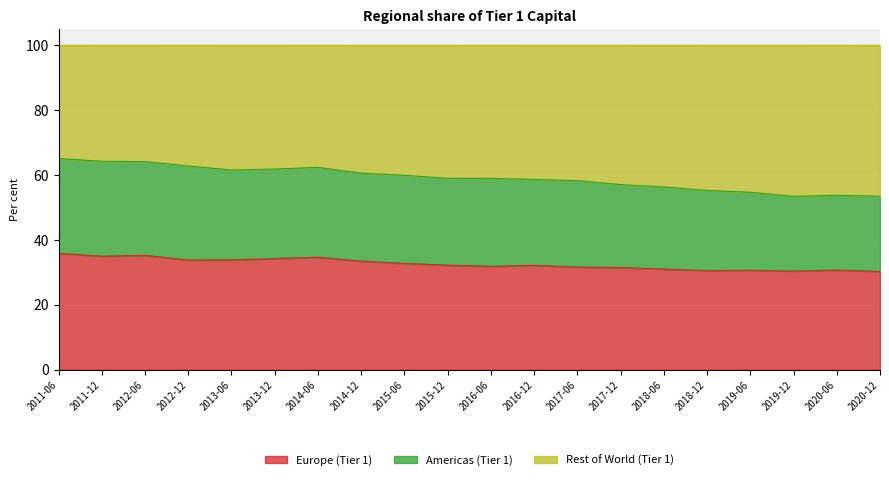

What is the total value across all series at 2014-06?

100.0